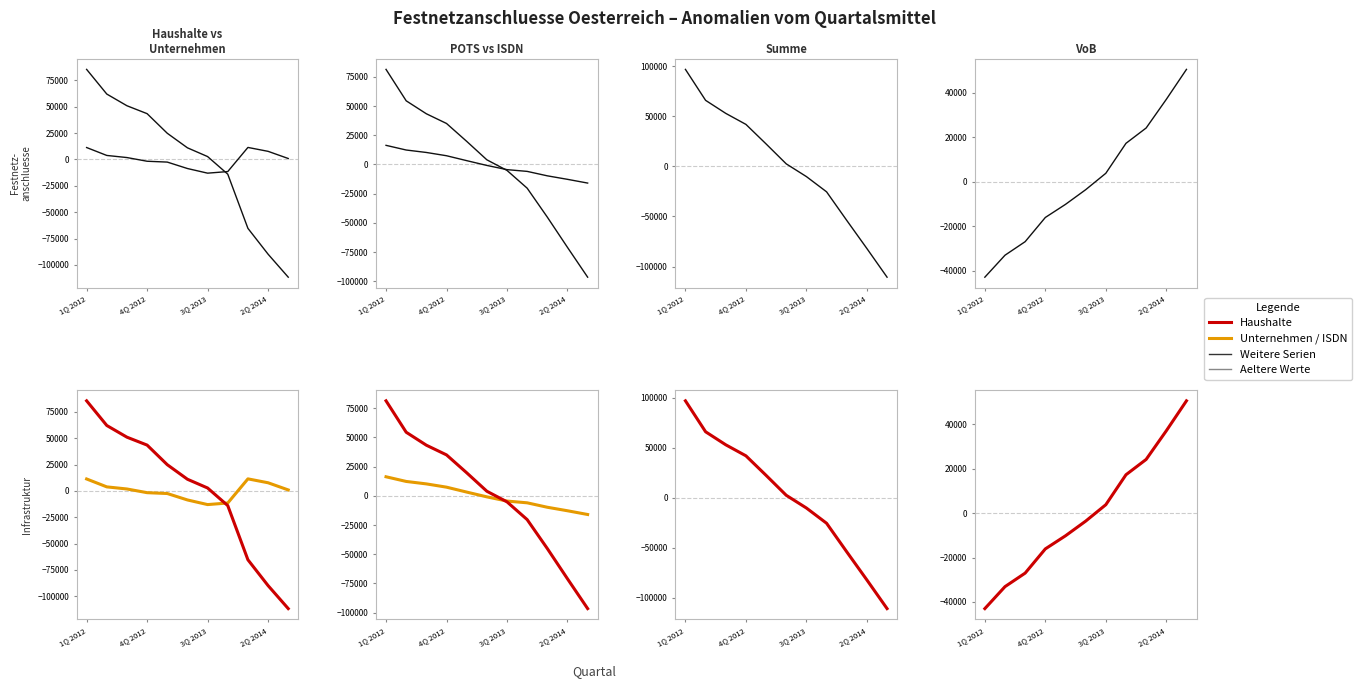

The VoB series shows 2401.4 at 3Q 2013. True or false?

False